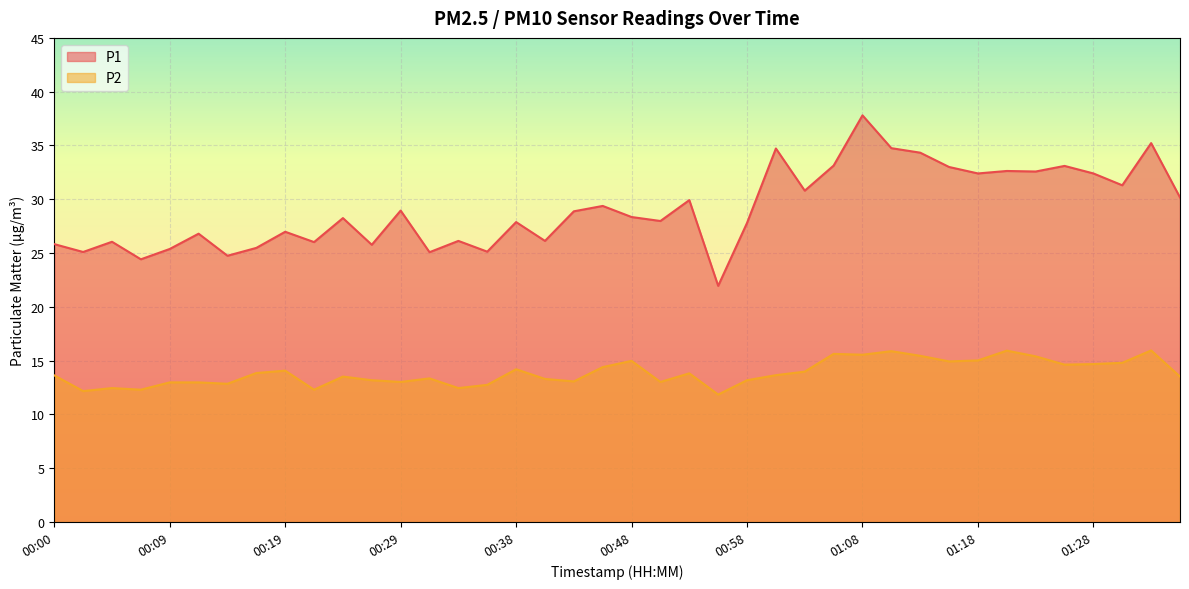

Reading left to right, extract all data points from this chart.

P1: 00:00=25.8	00:02=25.1	00:04=26.1	00:07=24.4	00:09=25.4	00:12=26.8	00:14=24.8	00:17=25.5	00:19=27.0	00:21=26.0	00:24=28.2	00:26=25.8	00:29=28.9	00:31=25.1	00:34=26.1	00:36=25.1	00:38=27.9	00:41=26.1	00:43=28.9	00:46=29.4	00:48=28.4	00:51=28.0	00:53=29.9	00:56=21.9	00:58=27.8	01:01=34.7	01:03=30.8	01:06=33.1	01:08=37.8	01:11=34.8	01:13=34.3	01:16=33.0	01:18=32.4	01:21=32.6	01:23=32.6	01:26=33.1	01:28=32.4	01:31=31.3	01:33=35.2	01:38=30.2
P2: 00:00=13.6	00:02=12.2	00:04=12.4	00:07=12.3	00:09=13.0	00:12=13.0	00:14=12.8	00:17=13.8	00:19=14.1	00:21=12.3	00:24=13.5	00:26=13.2	00:29=13.0	00:31=13.3	00:34=12.4	00:36=12.8	00:38=14.2	00:41=13.3	00:43=13.1	00:46=14.4	00:48=15.0	00:51=13.0	00:53=13.8	00:56=11.8	00:58=13.2	01:01=13.7	01:03=14.0	01:06=15.6	01:08=15.6	01:11=15.9	01:13=15.4	01:16=14.9	01:18=15.0	01:21=15.9	01:23=15.4	01:26=14.6	01:28=14.7	01:31=14.8	01:33=15.9	01:38=13.5